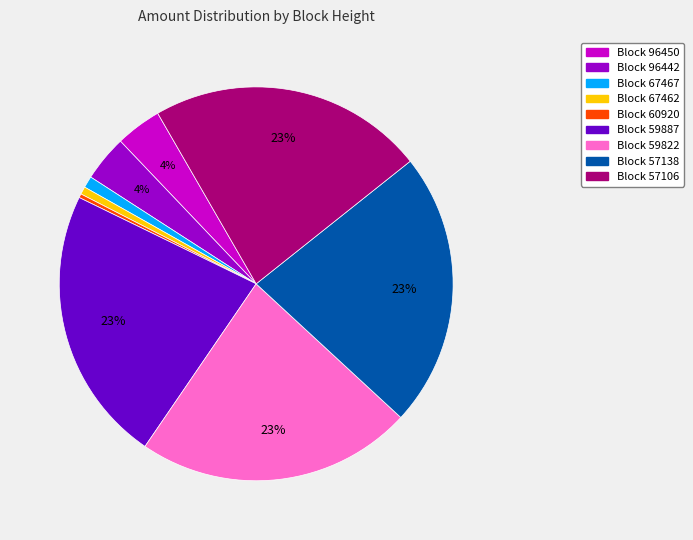

To the nearest percent, what is the average slice percentage?

11%